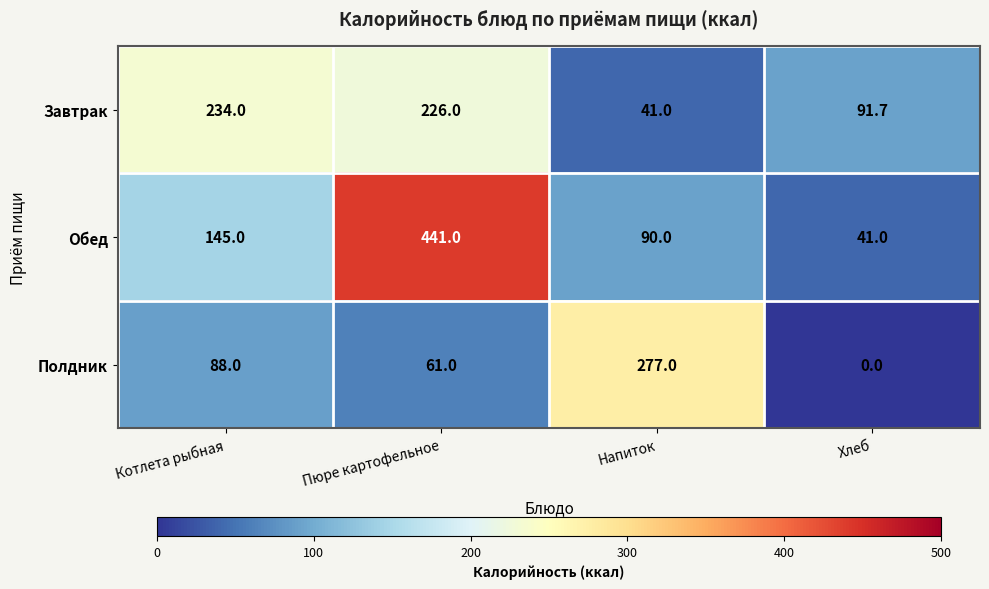

What is the difference between the maximum and minimum values in the Полдник series?

277.0